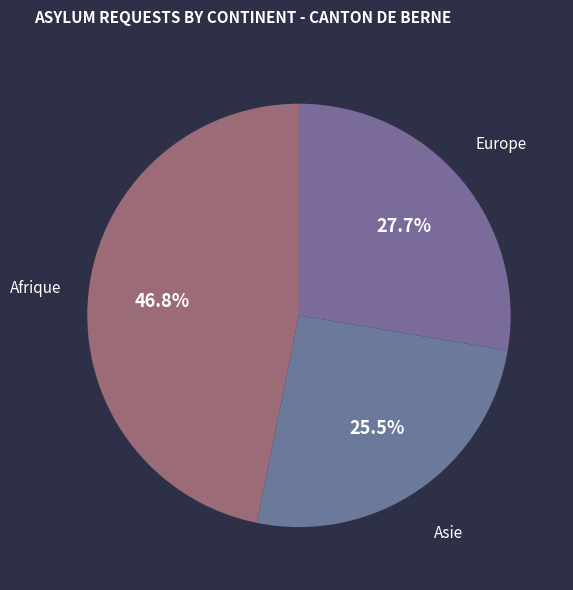

True or false: Europe accounts for 28% of the total.

True